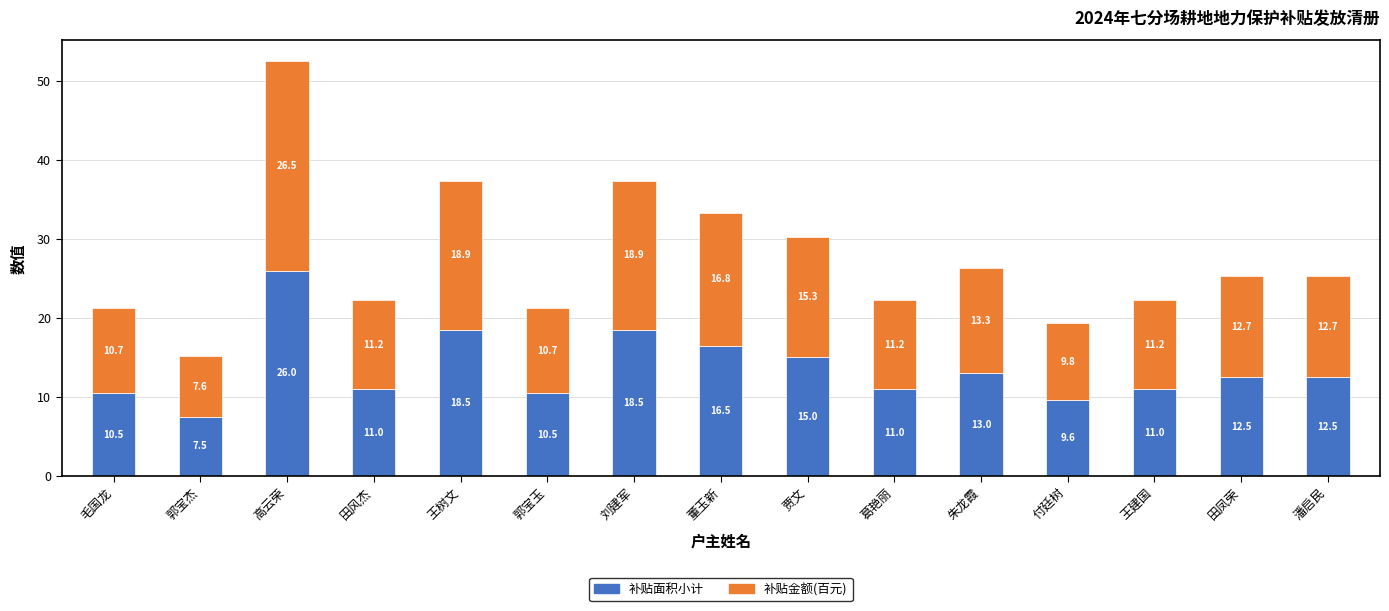

Where is 补贴面积小计 nearest to the value 16?

董玉新